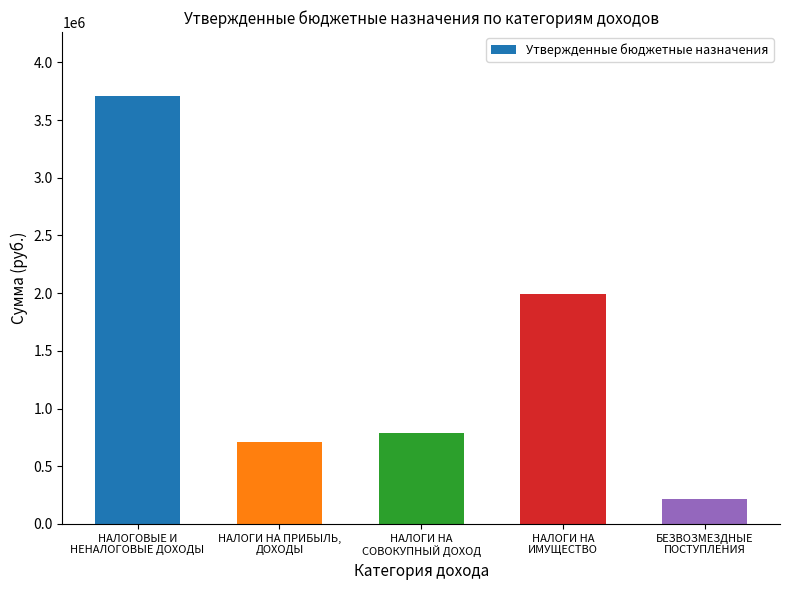

Is it true that the value at БЕЗВОЗМЕЗДНЫЕ
ПОСТУПЛЕНИЯ is 213500?

True